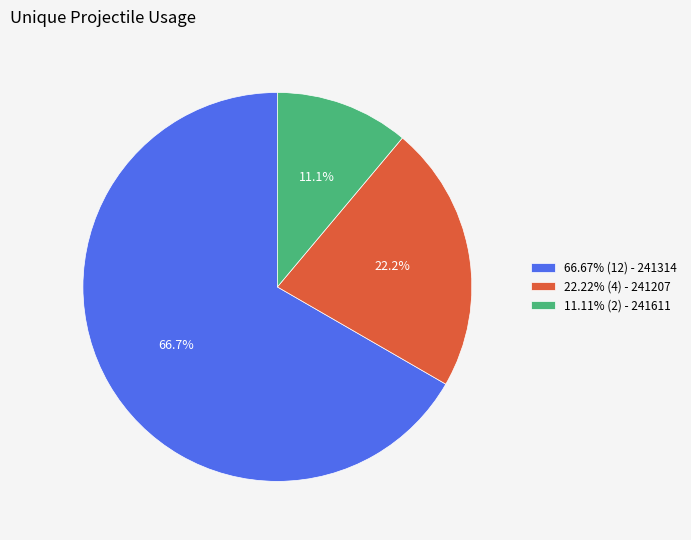

Is there a majority slice in this chart?

Yes